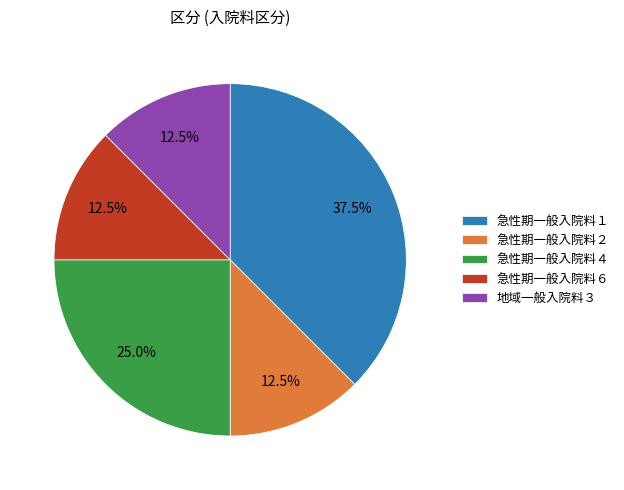

Which slice is the largest?

急性期一般入院料１